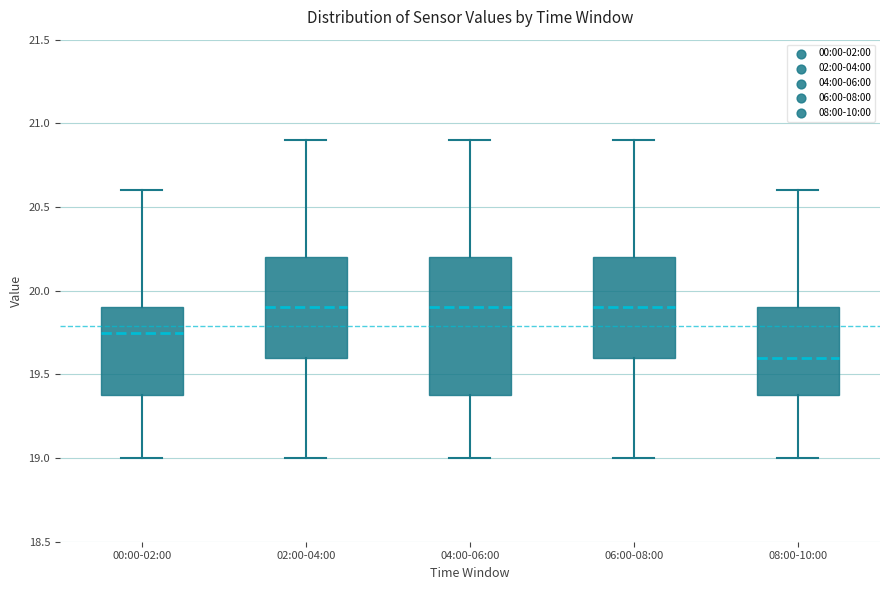

Which box is the tallest, from its lower edge to its upper edge?

04:00-06:00